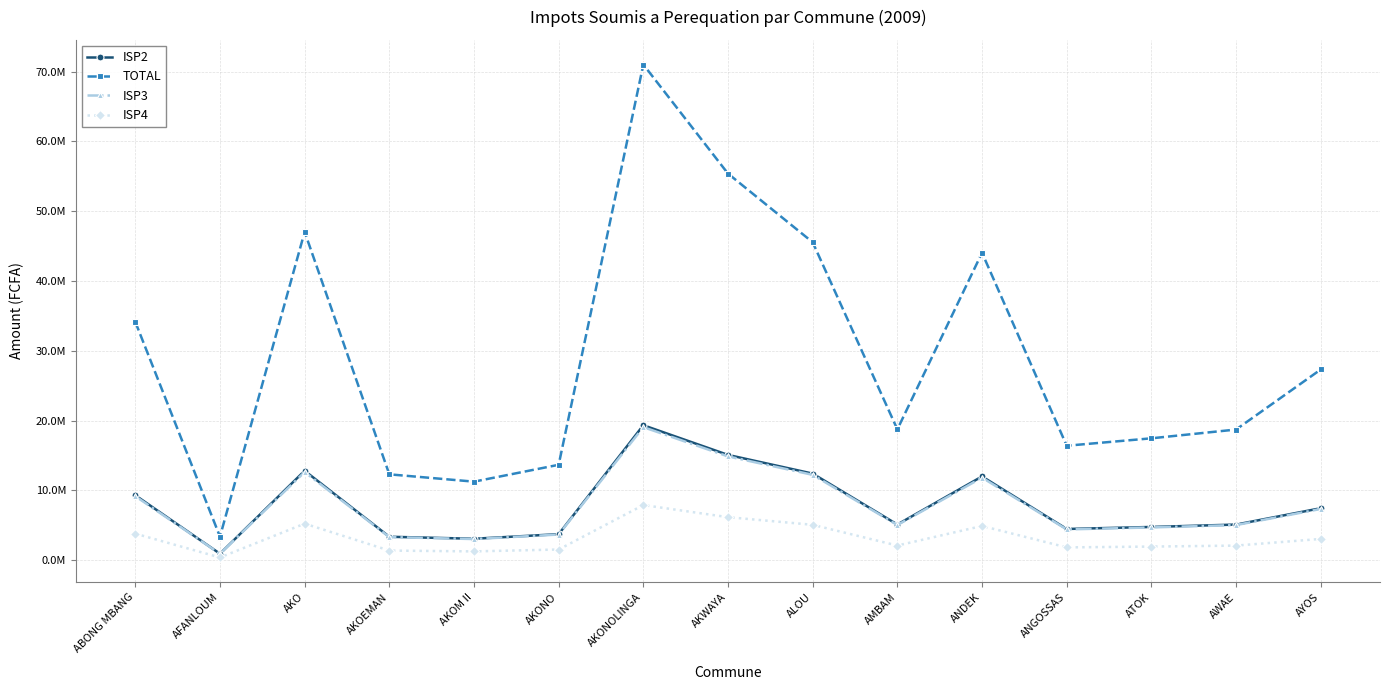

At AFANLOUM, list the series in order from smallest to largest.

ISP4, ISP3, ISP2, TOTAL